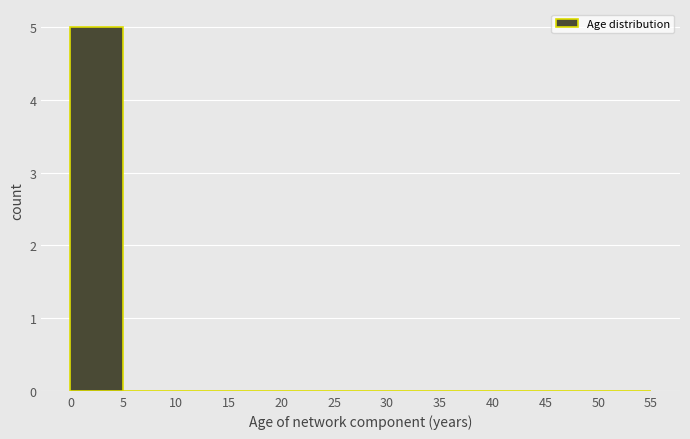

Reading left to right, list every bar in this chart as the range it spans on the x-axis followed by its height. The values are not printed on the chart, so give them approximately, as read against the axis.

0 to 5: 5
5 to 10: 0
10 to 15: 0
15 to 20: 0
20 to 25: 0
25 to 30: 0
30 to 35: 0
35 to 40: 0
40 to 45: 0
45 to 50: 0
50 to 55: 0